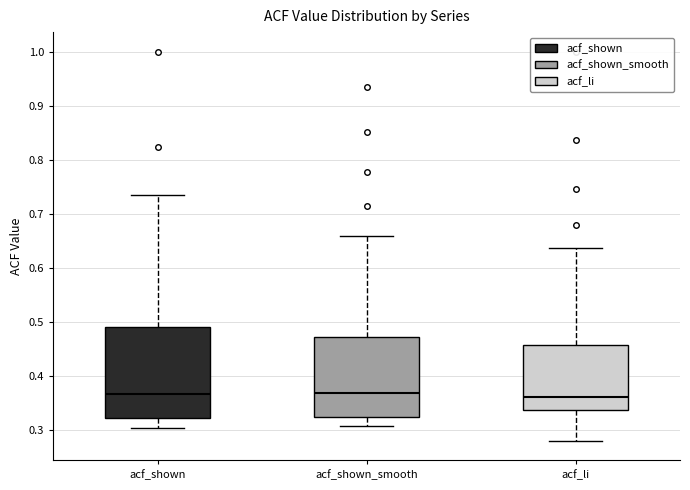

Where is the lower edge of the box for acf_shown on the y-axis? The values are not printed on the chart, so give them approximately, as read against the axis.

0.32